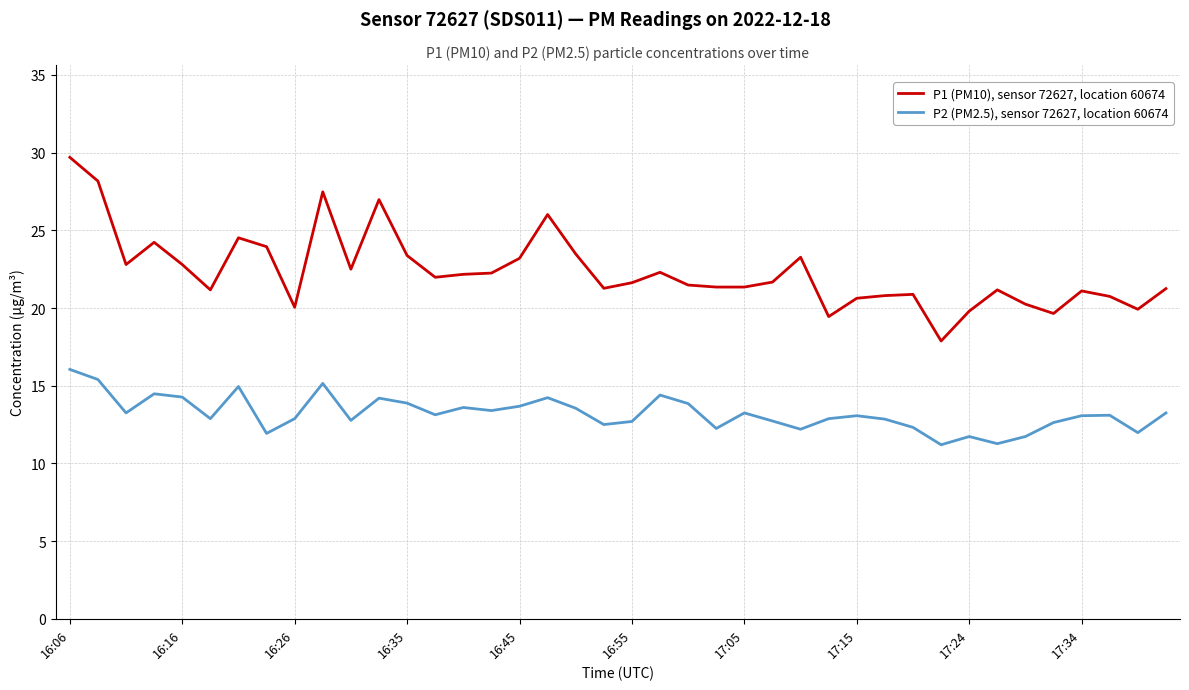

Which series has the largest total across all categories?

P1 (PM10), sensor 72627, location 60674